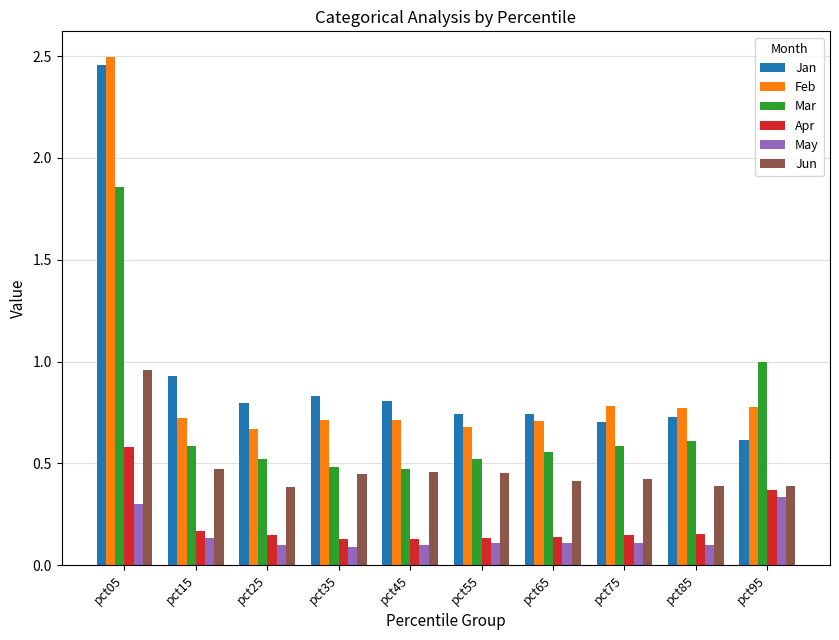

Between pct05 and pct85, which series saw the biggest shift?

Jan